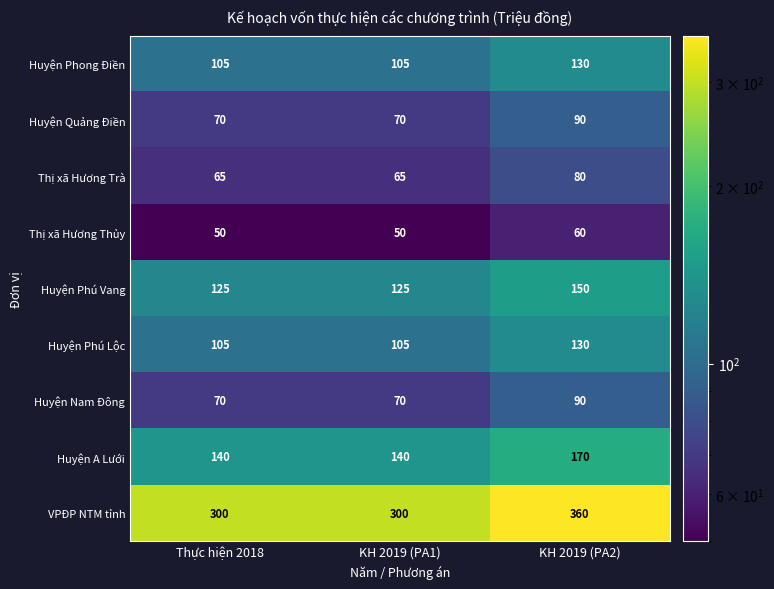

The Huyện Nam Đông series shows 90 at KH 2019 (PA2). True or false?

True